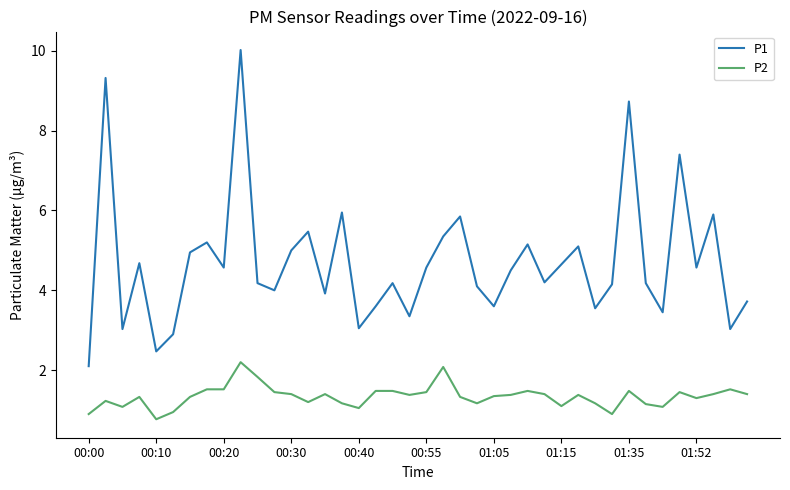

Is this an area chart (filled region under the line)?

No